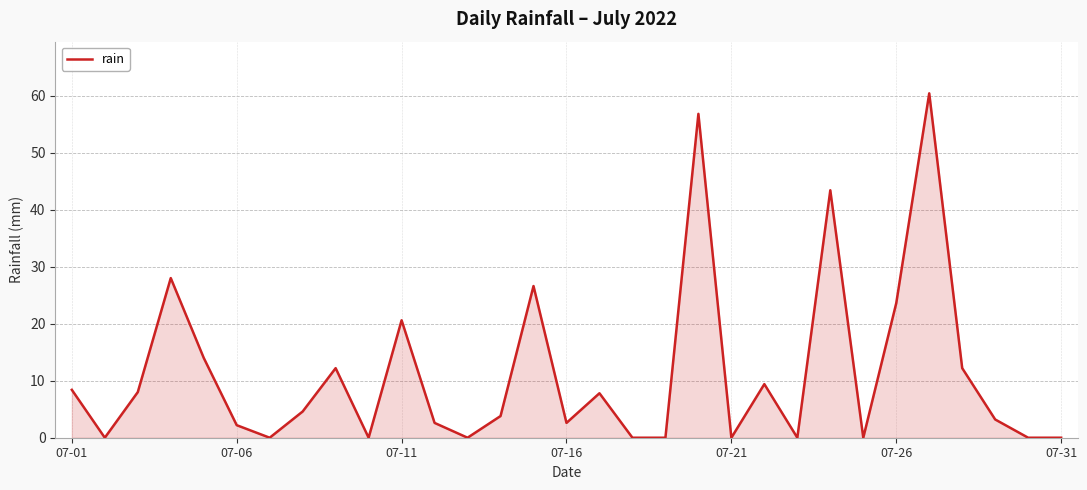

What is the sum of all values?

350.4